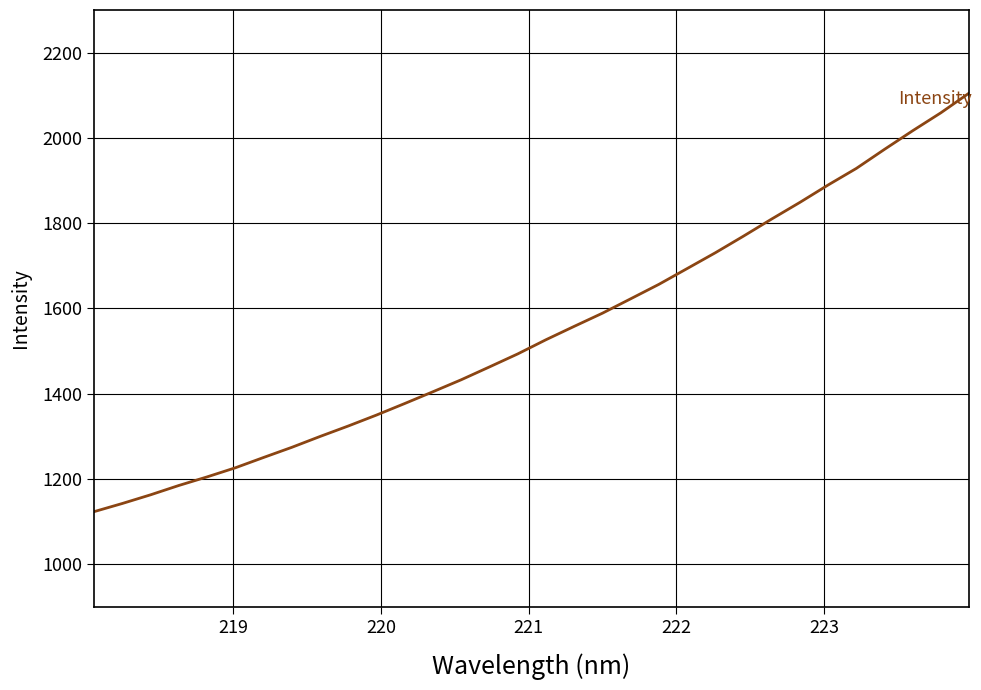

What is the minimum value shown in the chart?

1123.5